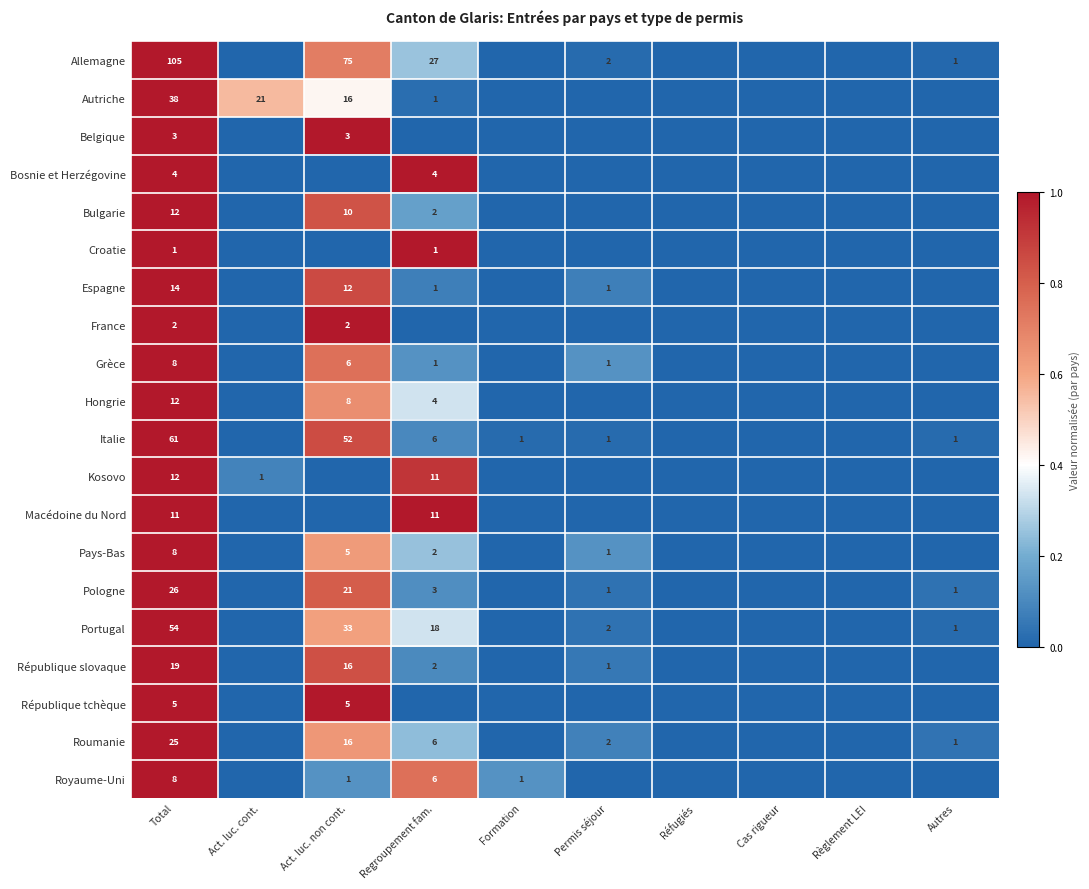

Is it true that Pays-Bas equals 11 at Total?

False